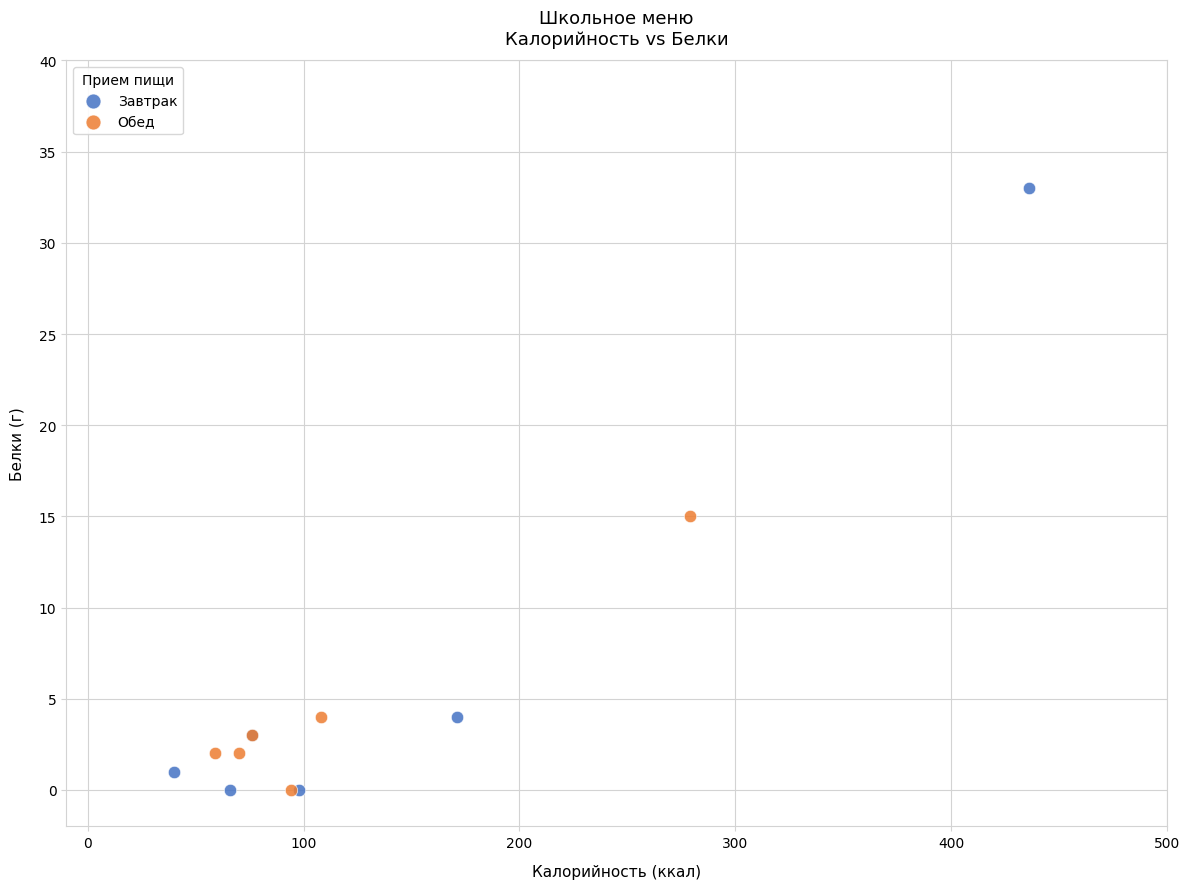

Which series reaches the maximum Y coordinate?

Завтрак